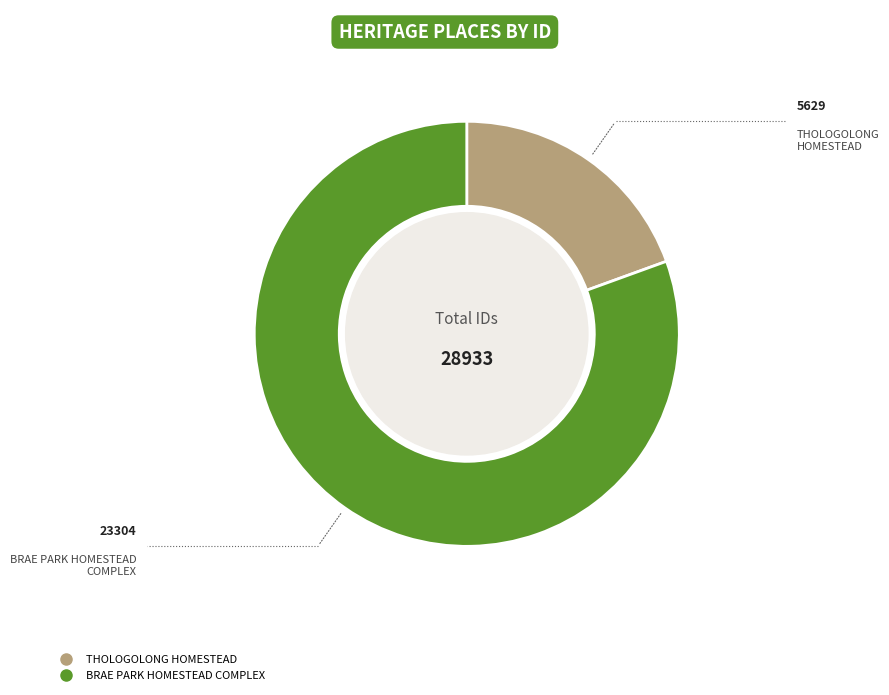

How many slices are in this pie chart?

2